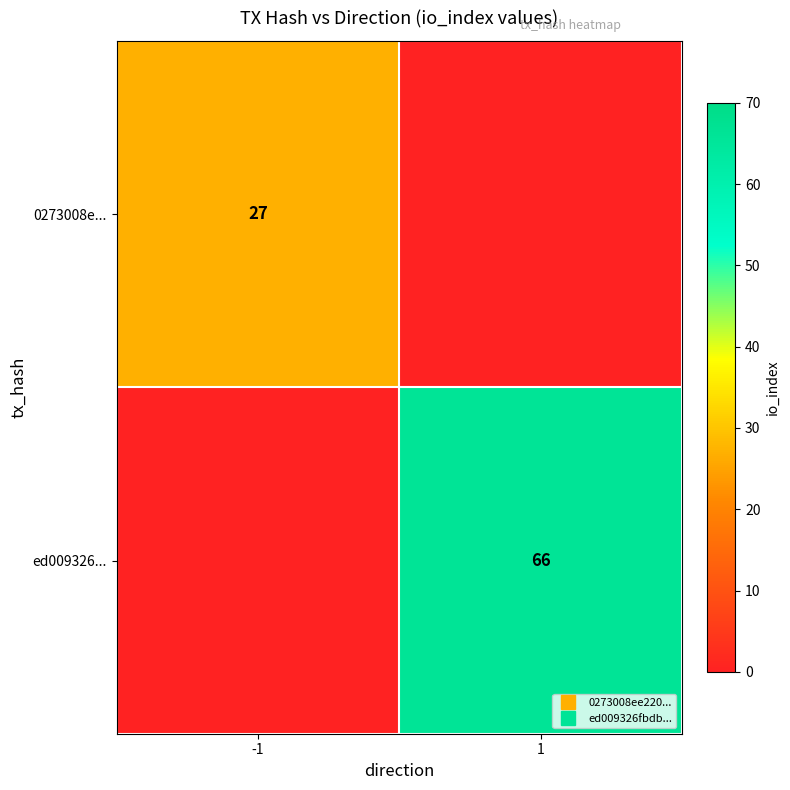

Is it true that 0273008e... equals 0 at 1?

True